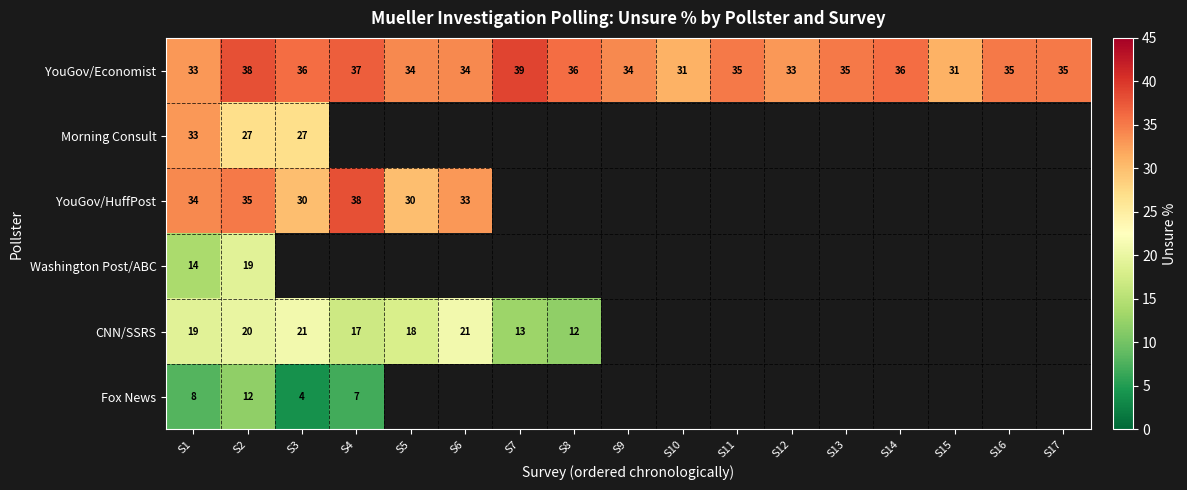

What is the spread (max minus min) of values at S2?

26